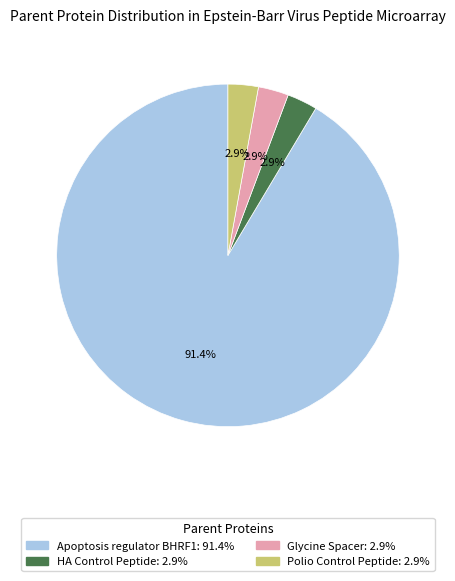

The Polio Control Peptide slice represents 3% of the pie. True or false?

True